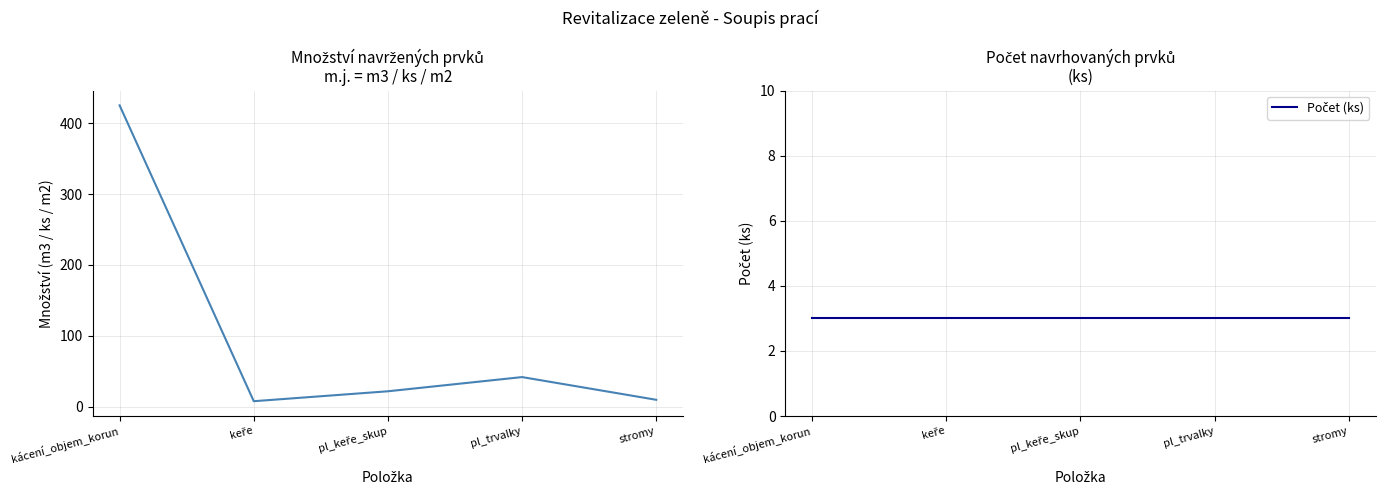

True or false: Množství has a value of 23 at pl_trvalky.

False